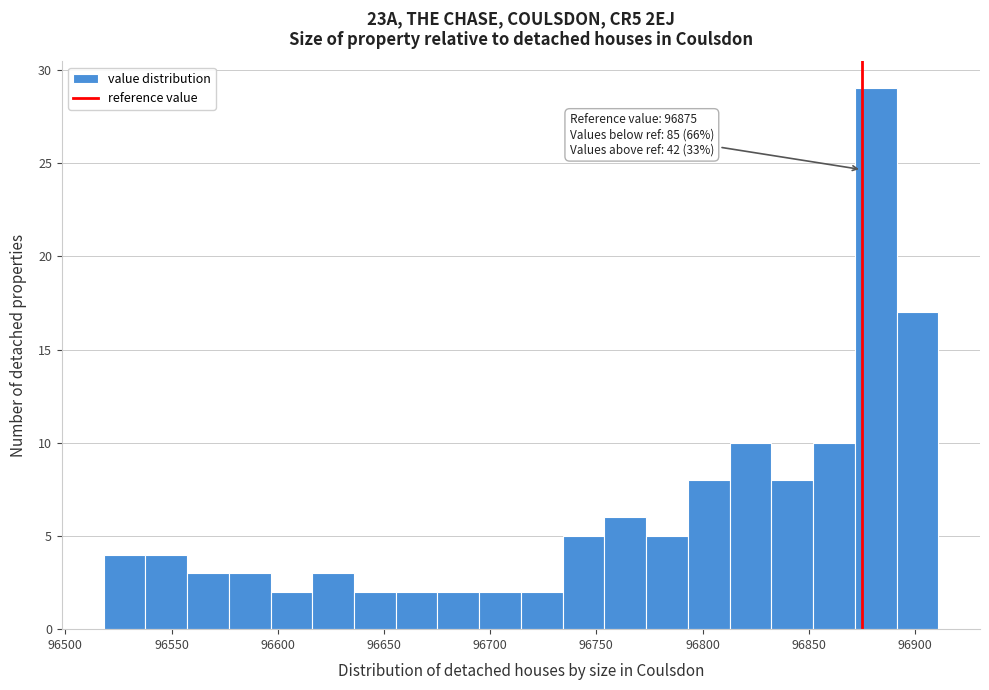

Read against the x-axis, roughly where is the centre of the tallest bar?

96880